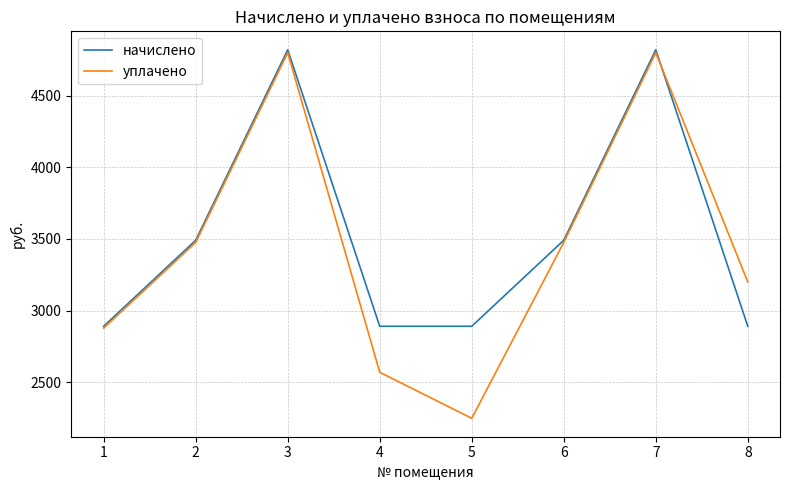

What is the minimum value shown in the chart?

2248.0